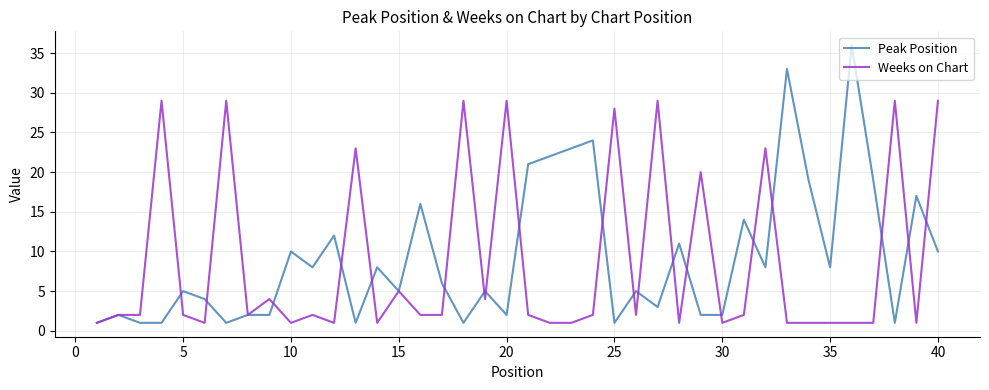

Reading left to right, extract all data points from this chart.

Peak Position: 1	2	1	1	5	4	1	2	2	10	8	12	1	8	5	16	6	1	5	2	21	22	23	24	1	5	3	11	2	2	14	8	33	19	8	36	19	1	17	10
Weeks on Chart: 1	2	2	29	2	1	29	2	4	1	2	1	23	1	5	2	2	29	4	29	2	1	1	2	28	2	29	1	20	1	2	23	1	1	1	1	1	29	1	29